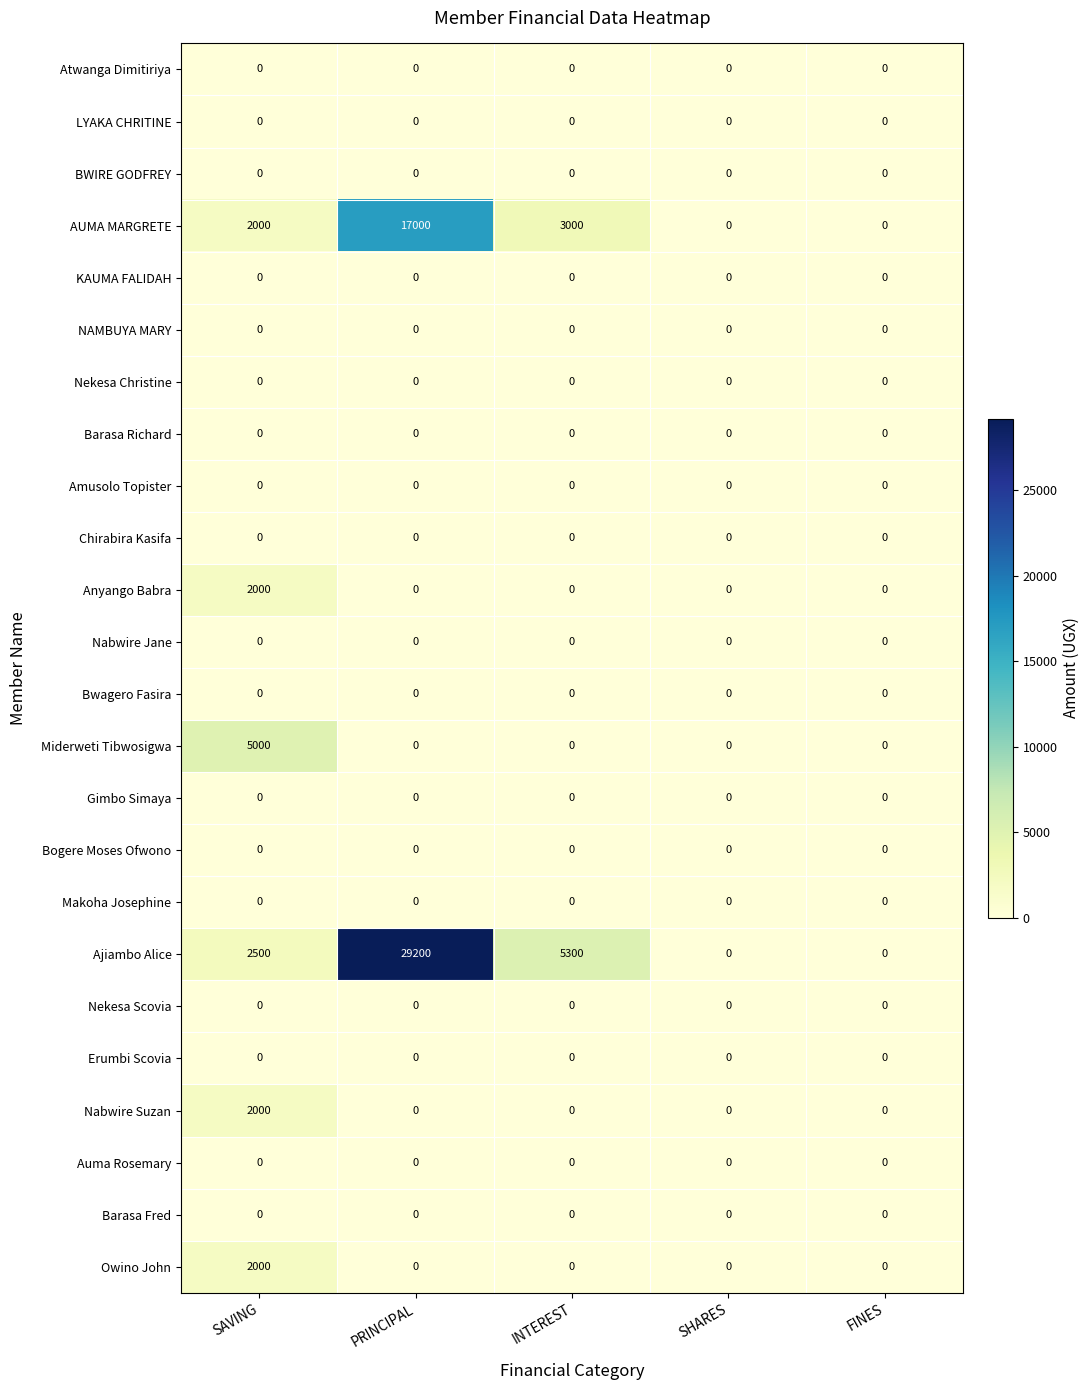

At which category is the sum across all series the highest?

PRINCIPAL